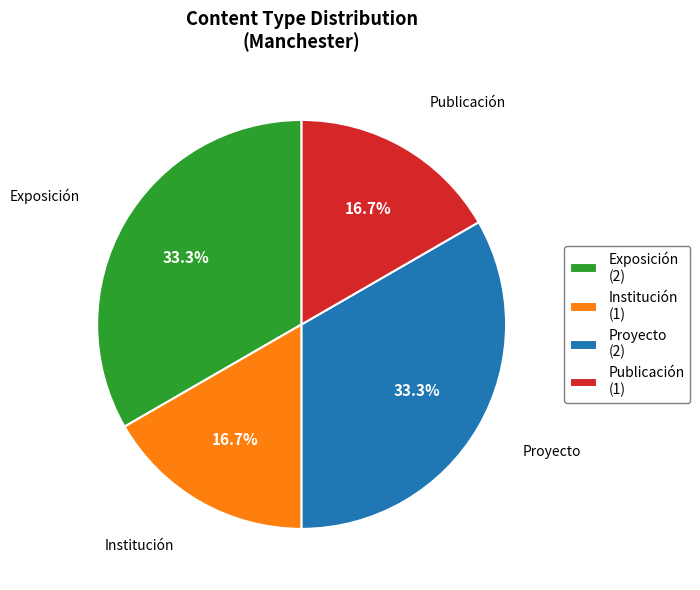

What is the total percentage of Publicación (1) and Exposición (2)?

50.0%